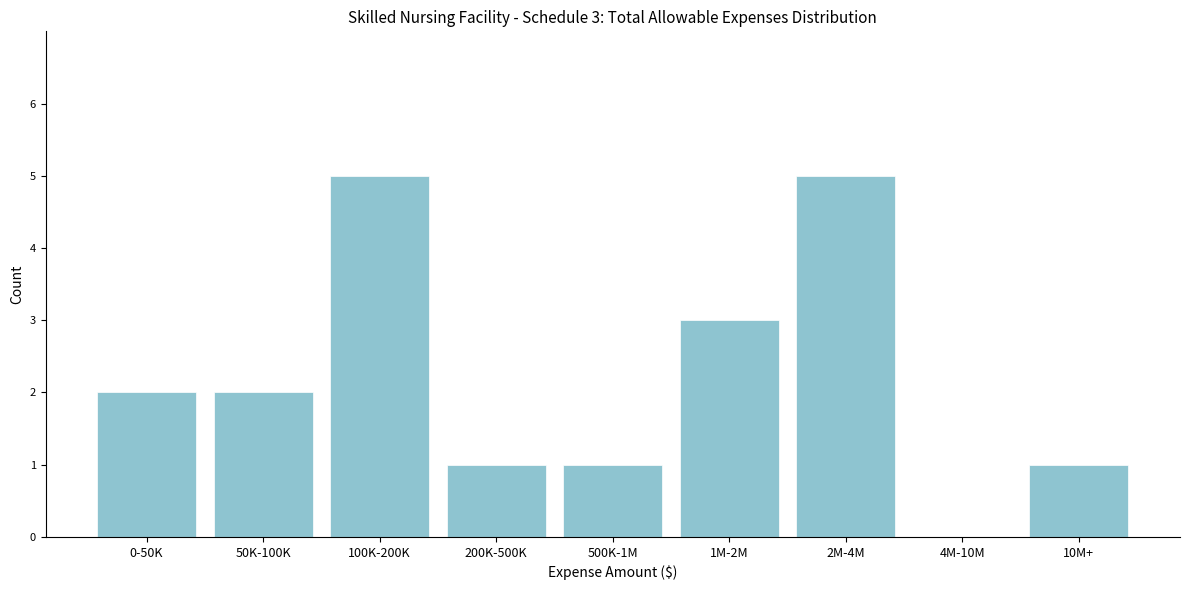

Reading right to left, transcribe all the data shown in this chart.

10M+=1	4M-10M=0	2M-4M=5	1M-2M=3	500K-1M=1	200K-500K=1	100K-200K=5	50K-100K=2	0-50K=2